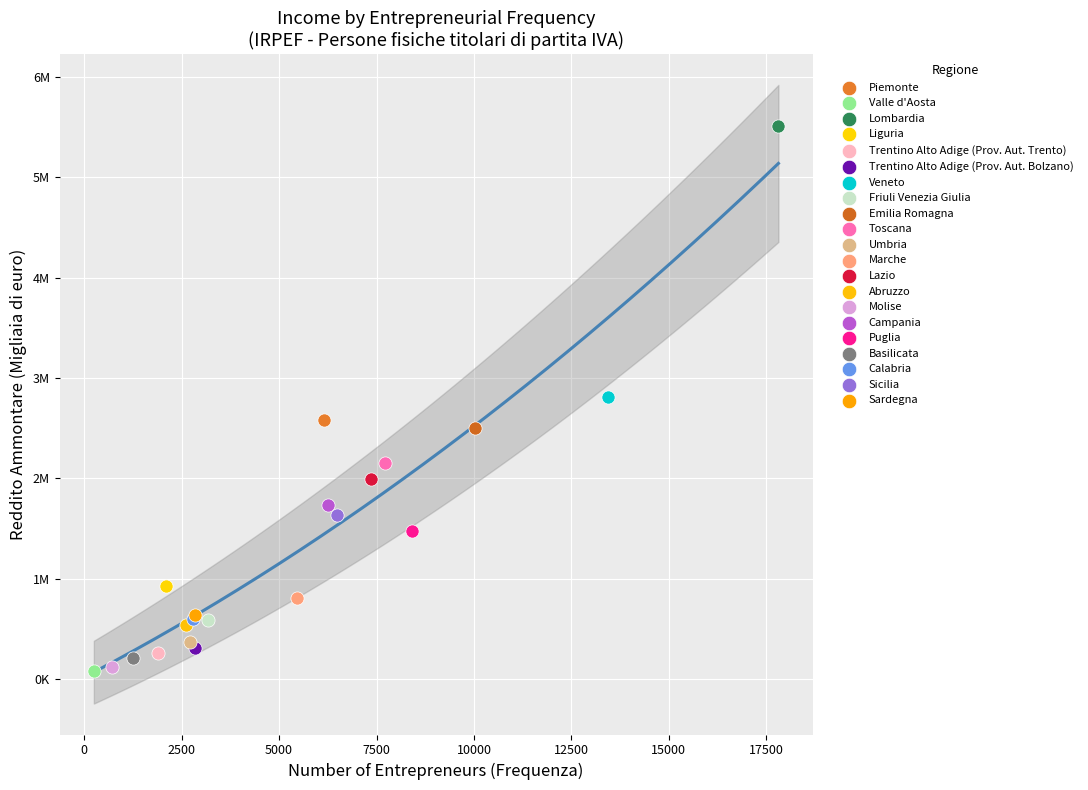

What are all the series names shown in the legend?

Piemonte, Valle d'Aosta, Lombardia, Liguria, Trentino Alto Adige (Prov. Aut. Trento), Trentino Alto Adige (Prov. Aut. Bolzano), Veneto, Friuli Venezia Giulia, Emilia Romagna, Toscana, Umbria, Marche, Lazio, Abruzzo, Molise, Campania, Puglia, Basilicata, Calabria, Sicilia, Sardegna